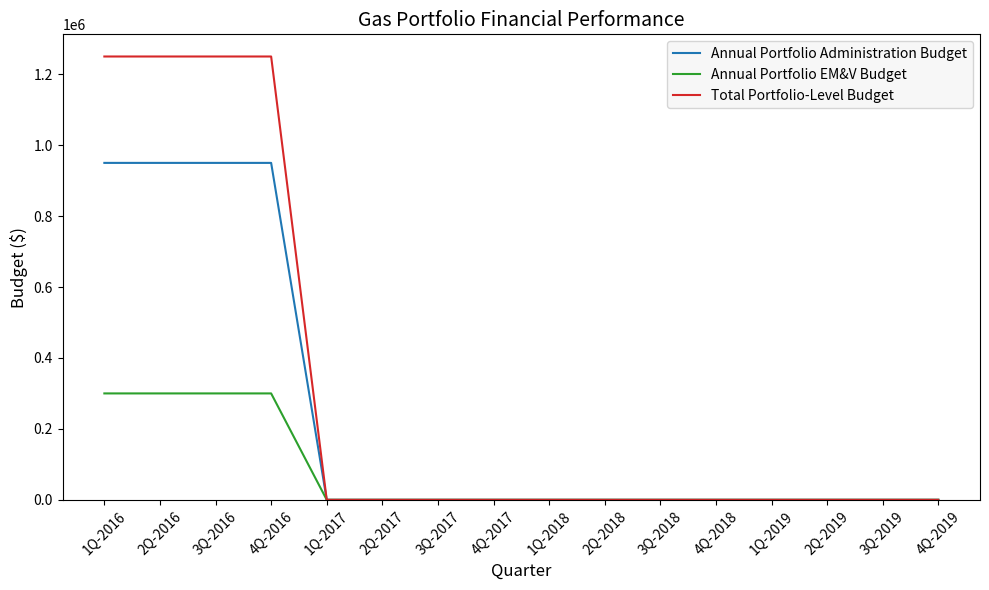

What is the average value of the Total Portfolio-Level Budget series?

312500